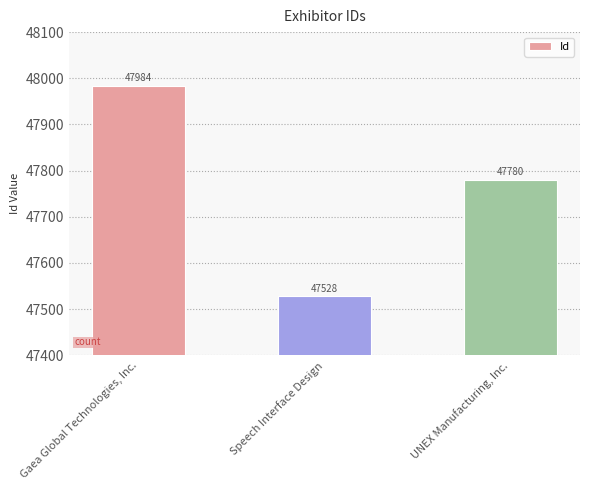

Rank the categories by value from lowest to highest.

Speech Interface Design, UNEX Manufacturing, Inc., Gaea Global Technologies, Inc.